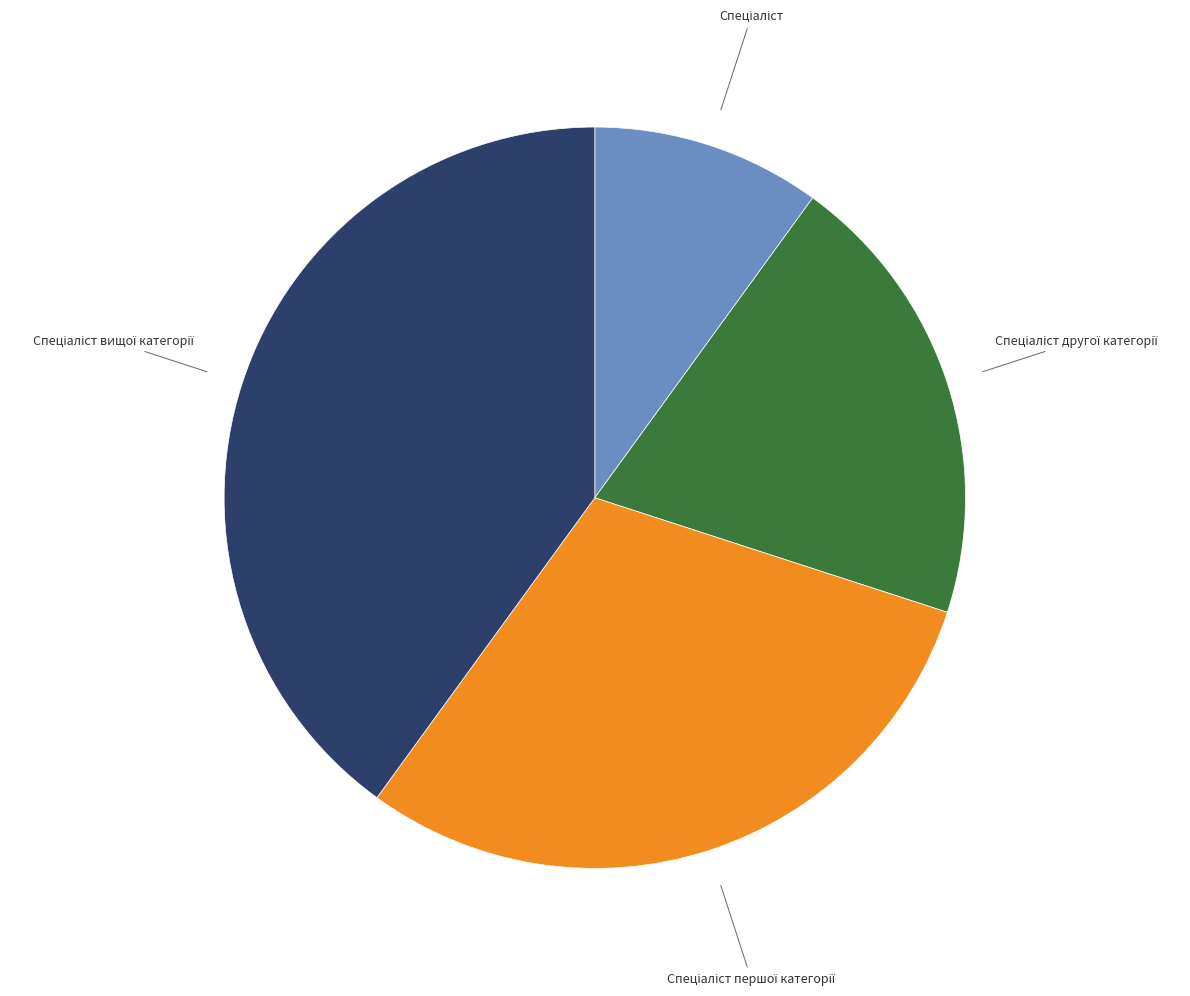

Does any single category account for the majority?

No